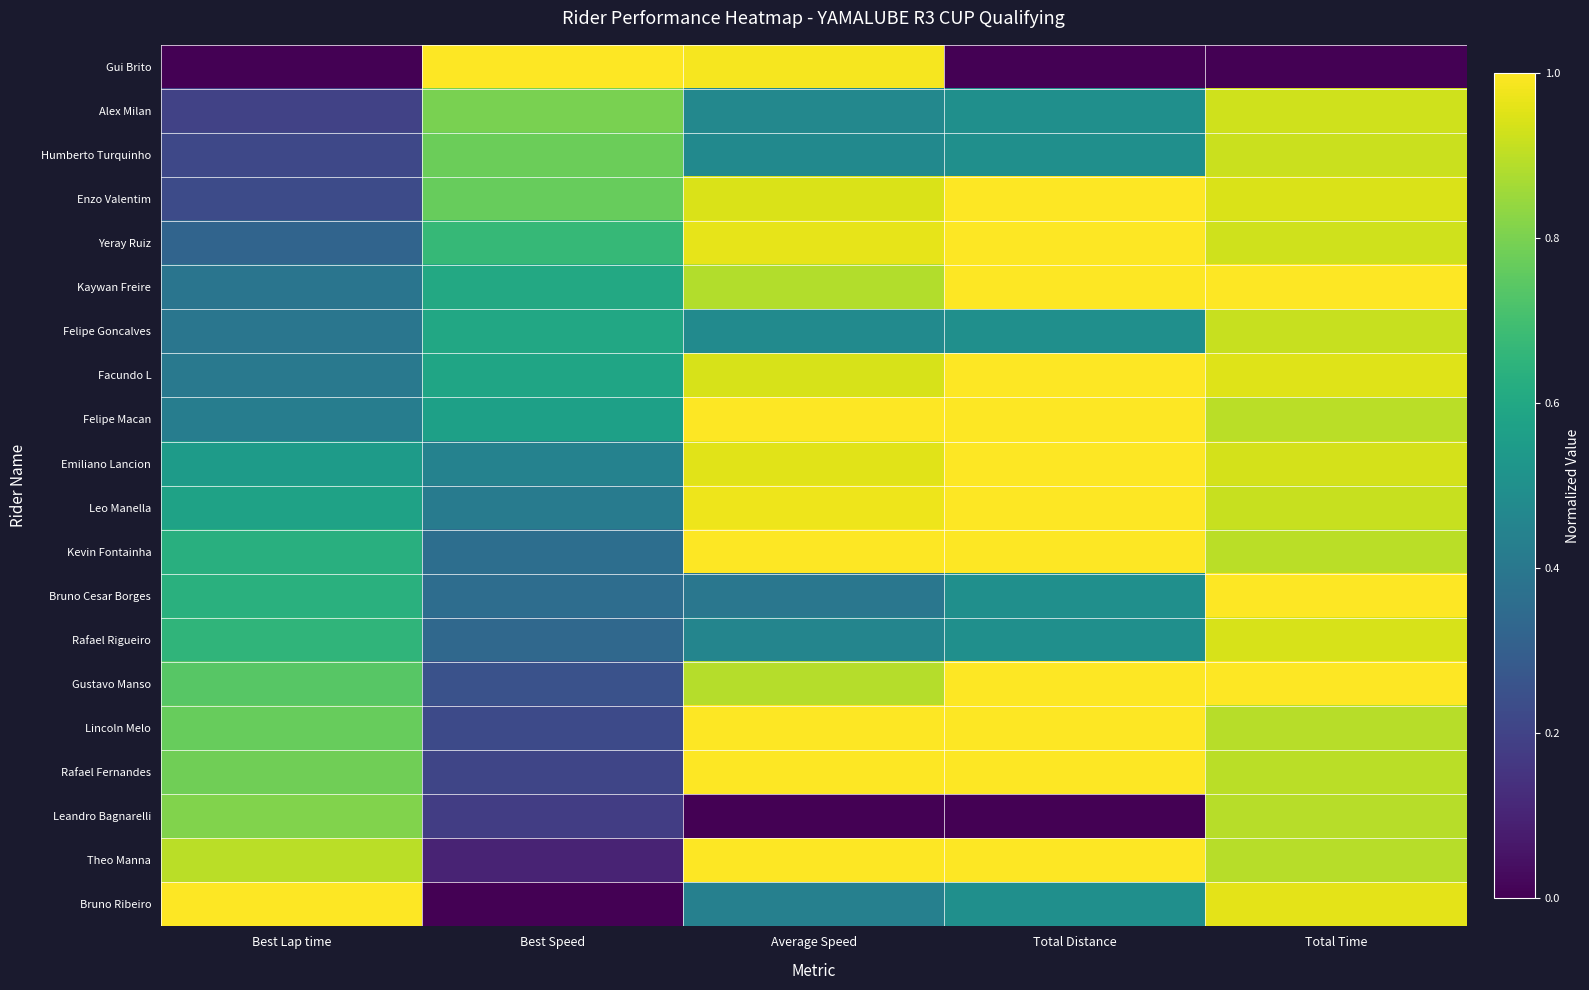

Reading left to right, what are all the values shown in this chart?

Gui Brito: Best Lap time=0.0	Best Speed=1.0	Average Speed=1.0	Total Distance=0.0	Total Time=0.0
Alex Milan: Best Lap time=0.2	Best Speed=0.8	Average Speed=0.5	Total Distance=0.5	Total Time=0.9
Humberto Turquinho: Best Lap time=0.2	Best Speed=0.8	Average Speed=0.5	Total Distance=0.5	Total Time=0.9
Enzo Valentim: Best Lap time=0.2	Best Speed=0.8	Average Speed=0.9	Total Distance=1.0	Total Time=0.9
Yeray Ruiz: Best Lap time=0.3	Best Speed=0.7	Average Speed=1.0	Total Distance=1.0	Total Time=0.9
Kaywan Freire: Best Lap time=0.4	Best Speed=0.6	Average Speed=0.9	Total Distance=1.0	Total Time=1.0
Felipe Goncalves: Best Lap time=0.4	Best Speed=0.6	Average Speed=0.5	Total Distance=0.5	Total Time=0.9
Facundo L: Best Lap time=0.4	Best Speed=0.6	Average Speed=0.9	Total Distance=1.0	Total Time=0.9
Felipe Macan: Best Lap time=0.4	Best Speed=0.6	Average Speed=1.0	Total Distance=1.0	Total Time=0.9
Emiliano Lancion: Best Lap time=0.5	Best Speed=0.4	Average Speed=1.0	Total Distance=1.0	Total Time=0.9
Leo Manella: Best Lap time=0.6	Best Speed=0.4	Average Speed=1.0	Total Distance=1.0	Total Time=0.9
Kevin Fontainha: Best Lap time=0.6	Best Speed=0.4	Average Speed=1.0	Total Distance=1.0	Total Time=0.9
Bruno Cesar Borges: Best Lap time=0.6	Best Speed=0.4	Average Speed=0.4	Total Distance=0.5	Total Time=1.0
Rafael Rigueiro: Best Lap time=0.7	Best Speed=0.3	Average Speed=0.5	Total Distance=0.5	Total Time=0.9
Gustavo Manso: Best Lap time=0.7	Best Speed=0.3	Average Speed=0.9	Total Distance=1.0	Total Time=1.0
Lincoln Melo: Best Lap time=0.8	Best Speed=0.2	Average Speed=1.0	Total Distance=1.0	Total Time=0.9
Rafael Fernandes: Best Lap time=0.8	Best Speed=0.2	Average Speed=1.0	Total Distance=1.0	Total Time=0.9
Leandro Bagnarelli: Best Lap time=0.8	Best Speed=0.2	Average Speed=0.0	Total Distance=0.0	Total Time=0.9
Theo Manna: Best Lap time=0.9	Best Speed=0.1	Average Speed=1.0	Total Distance=1.0	Total Time=0.9
Bruno Ribeiro: Best Lap time=1.0	Best Speed=0.0	Average Speed=0.4	Total Distance=0.5	Total Time=1.0